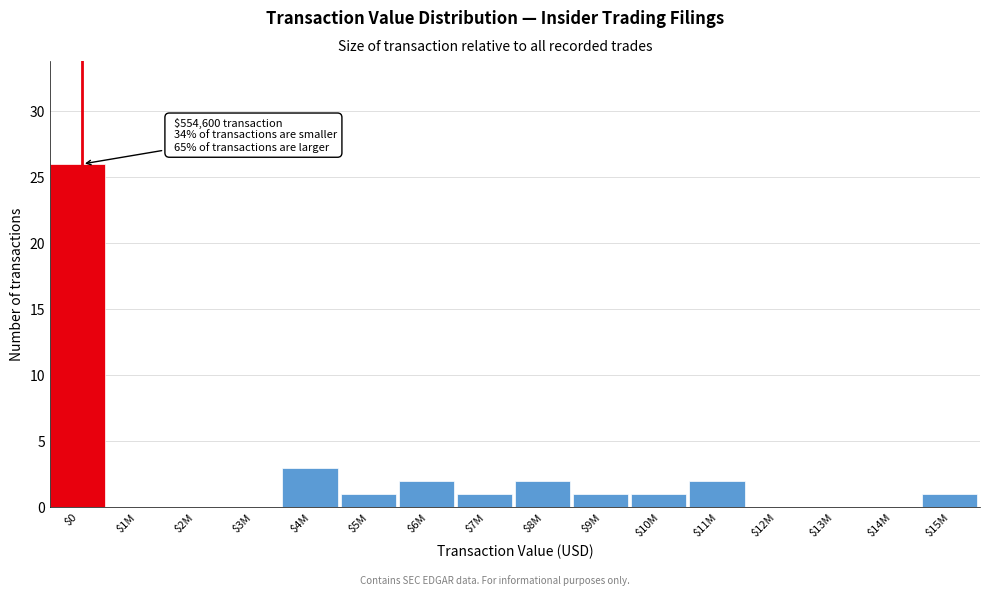

What is the greatest value displayed?

26